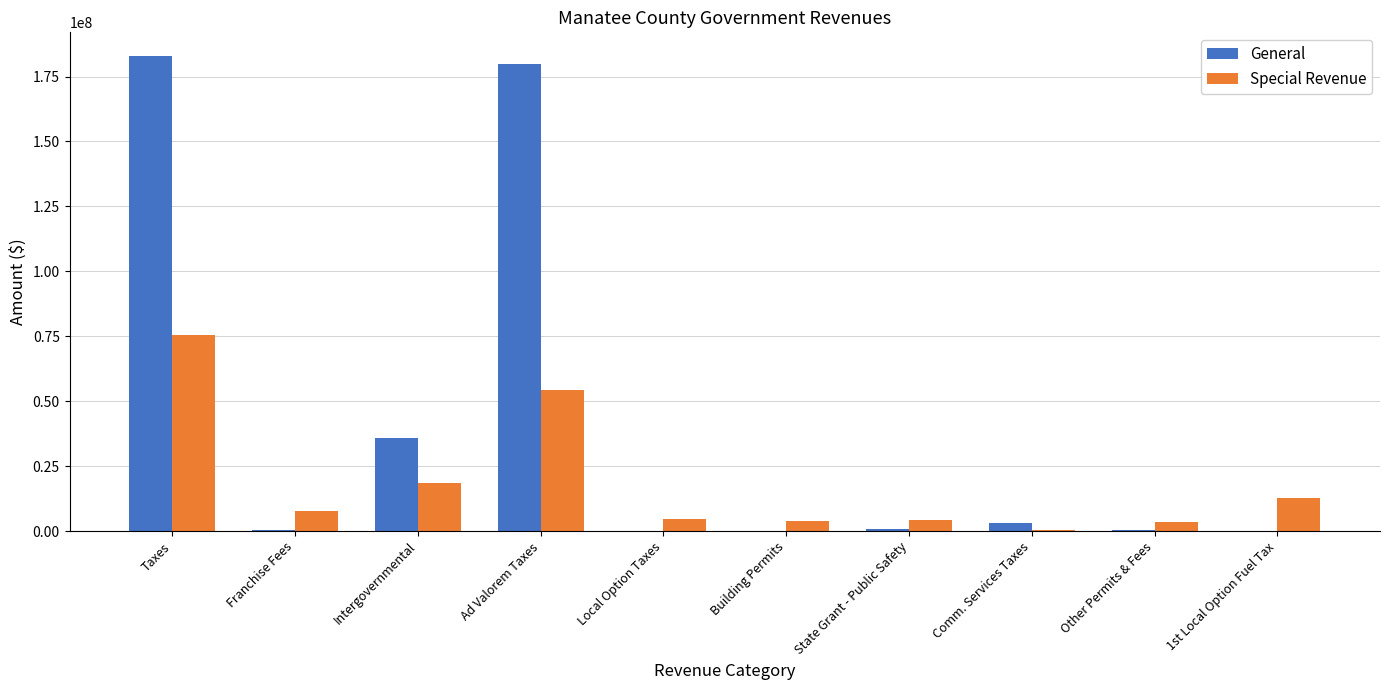

What is the sum of all General values?

403035949